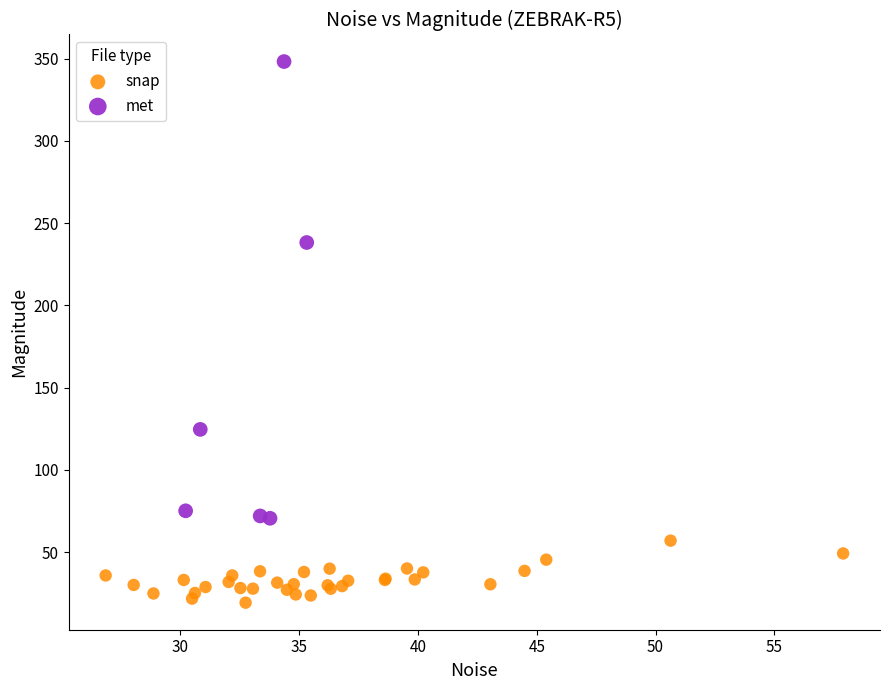

Which series contains the highest Y value?

met